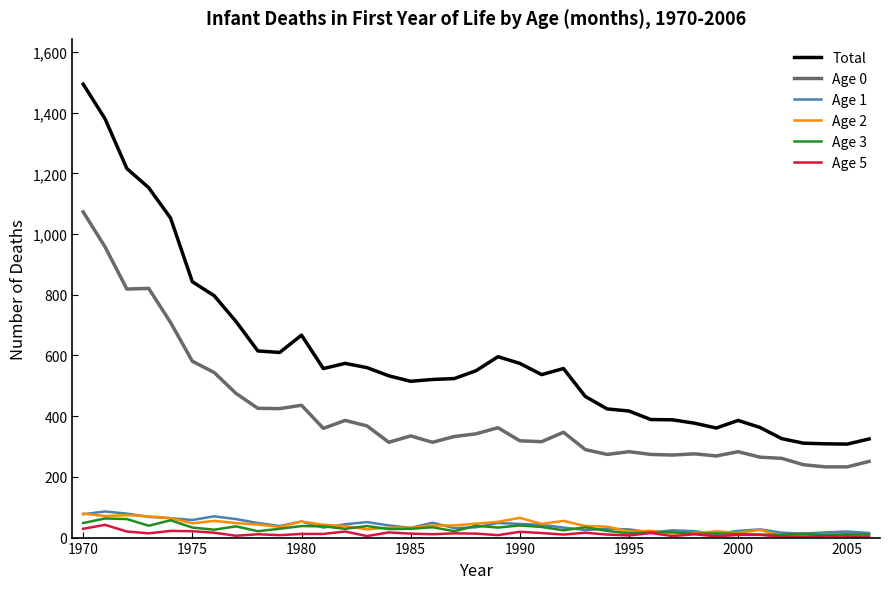

What is the greatest value displayed?

1494